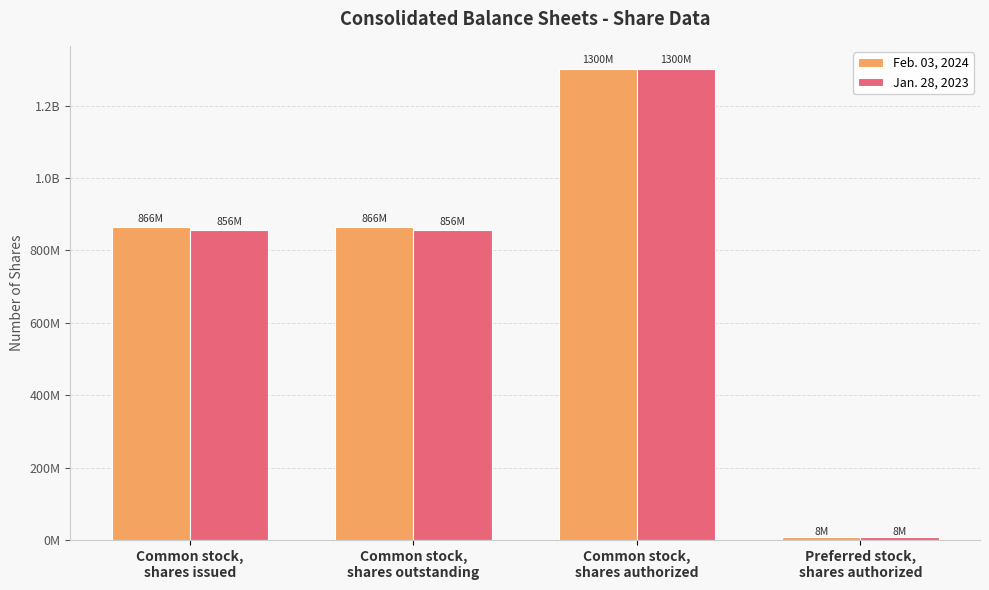

Does the chart contain any negative values?

No